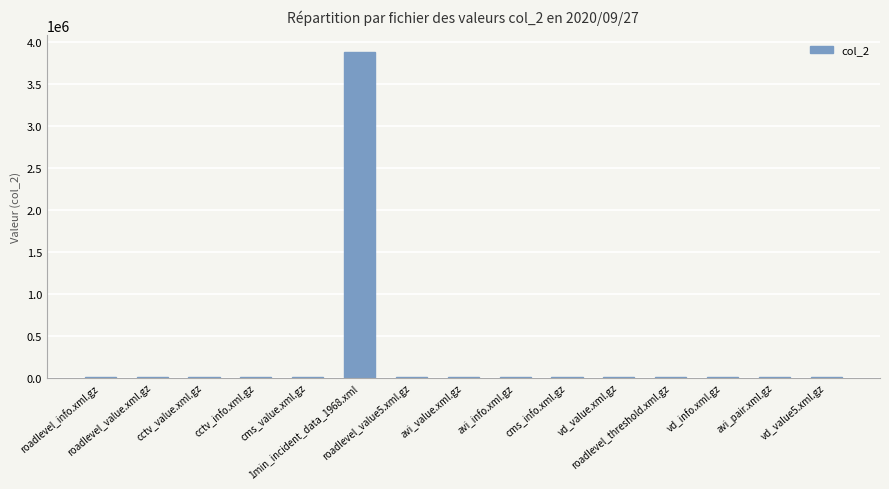

What value does the data have at avi_info.xml.gz?

1439